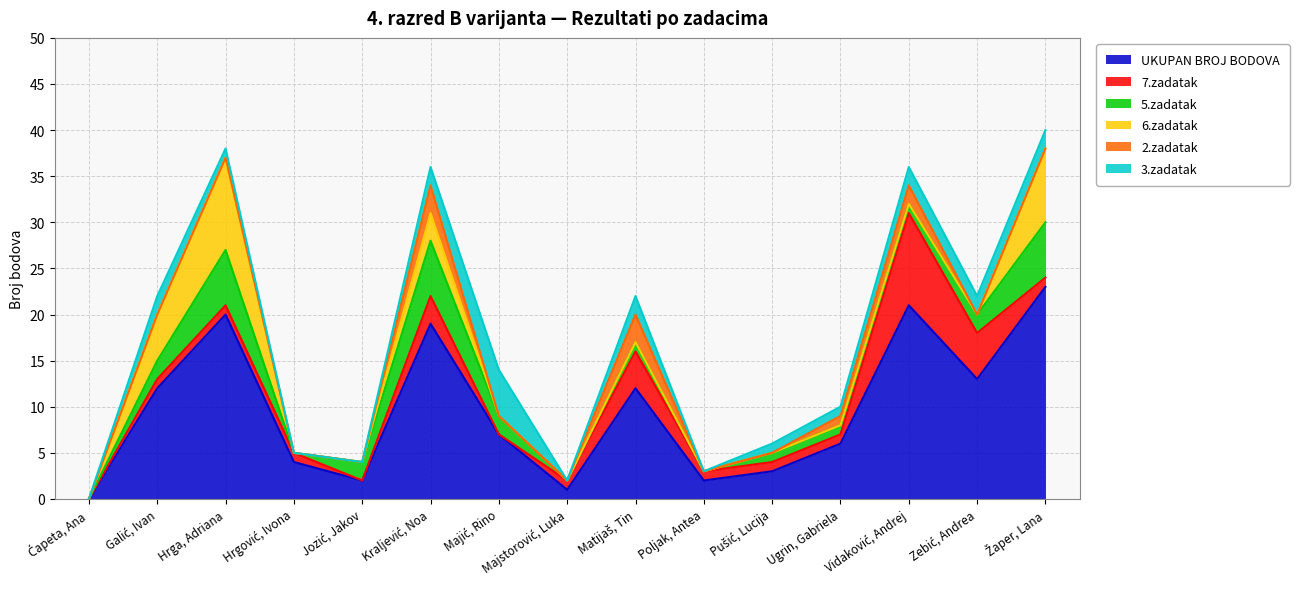

Between which two adjacent categories do 7.zadatak and 5.zadatak first intersect?

Hrga, Adriana and Hrgović, Ivona